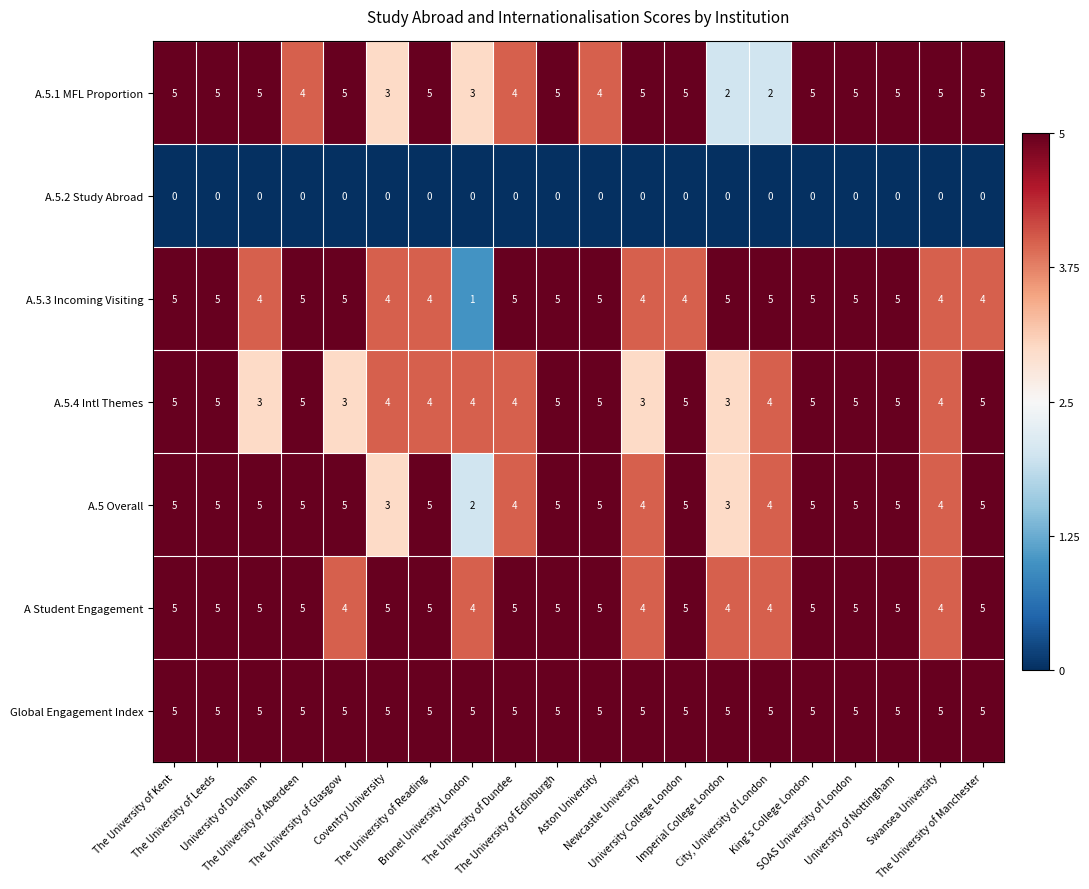

Which series has the largest range (max minus min)?

A.5.3 Incoming Visiting